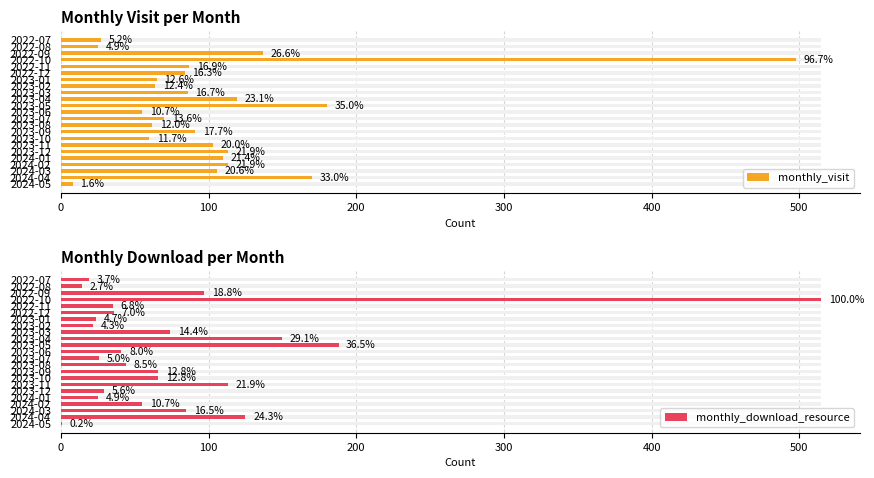

Does the chart contain stacked bars?

No